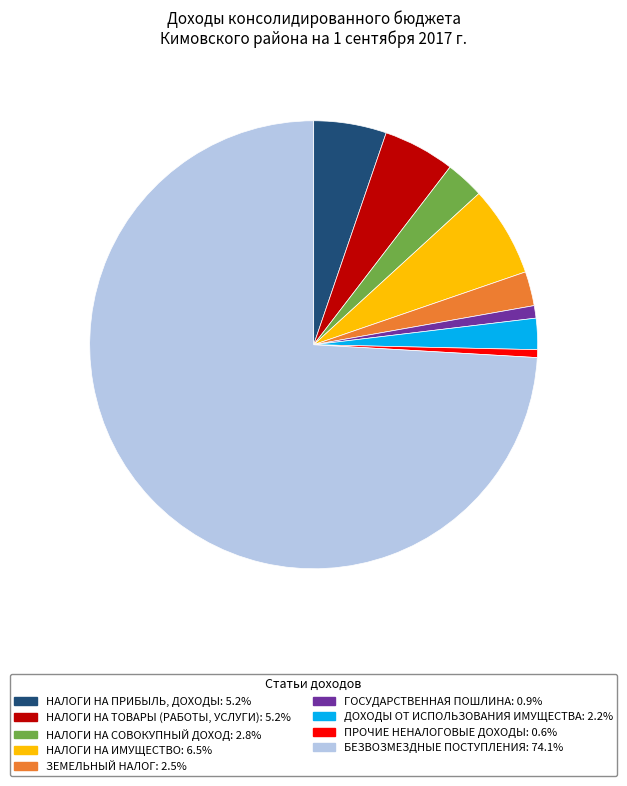

Which category has the biggest portion of the pie?

БЕЗВОЗМЕЗДНЫЕ ПОСТУПЛЕНИЯ